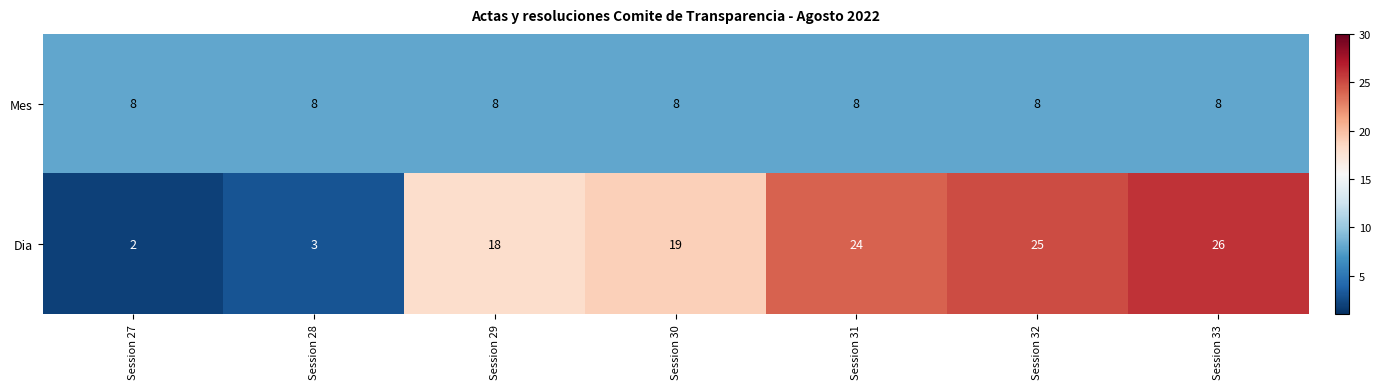

Reading left to right, what are all the values shown in this chart?

Mes: 8	8	8	8	8	8	8
Dia: 2	3	18	19	24	25	26